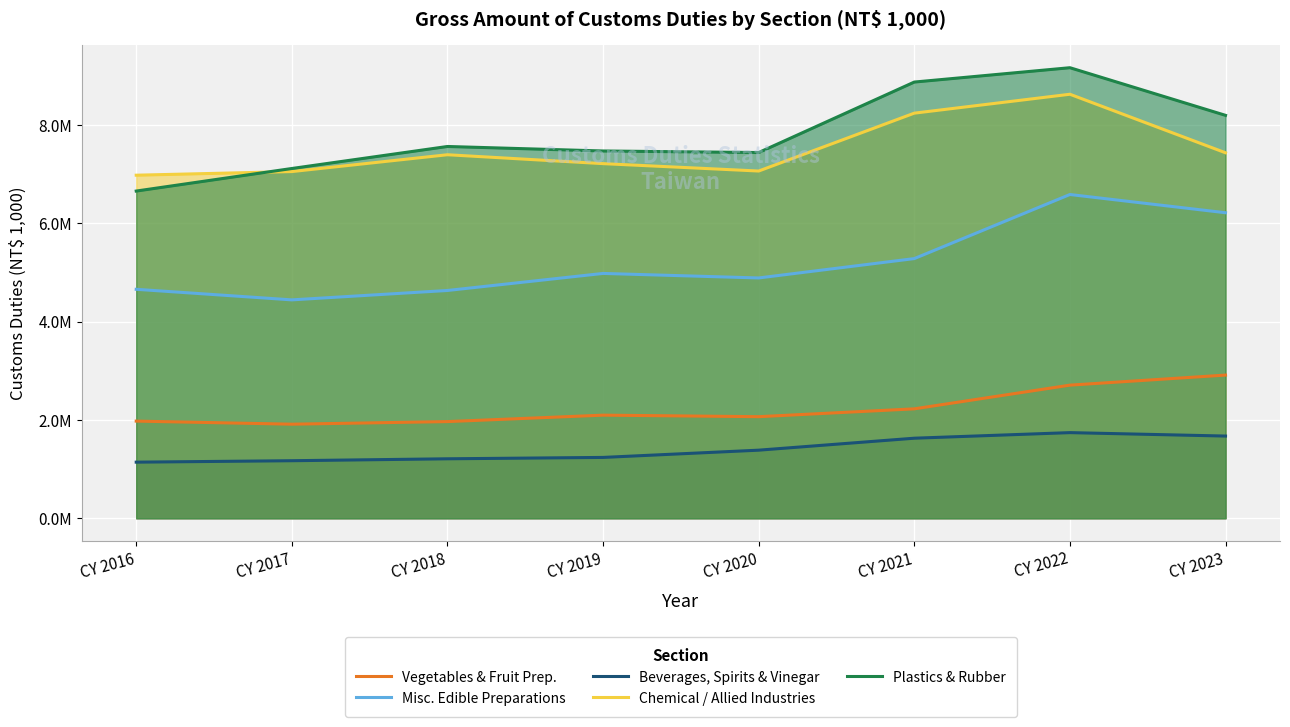

True or false: Chemical / Allied Industries has more than 2 interior local peaks.

False